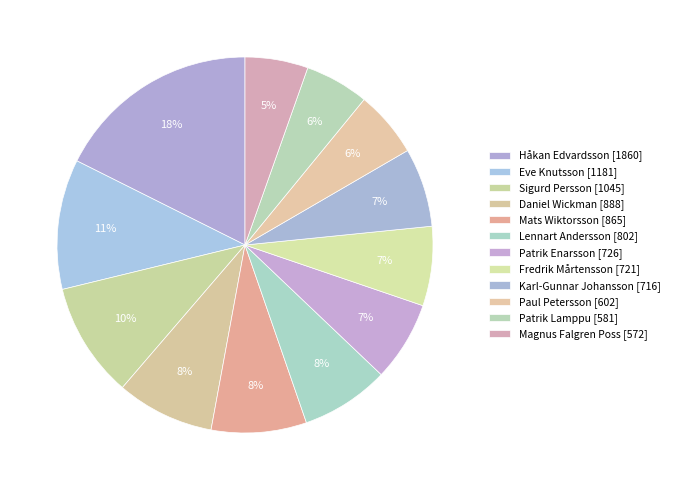

To the nearest percent, what is the difference between the Sigurd Persson and Paul Petersson slice percentages?

4%